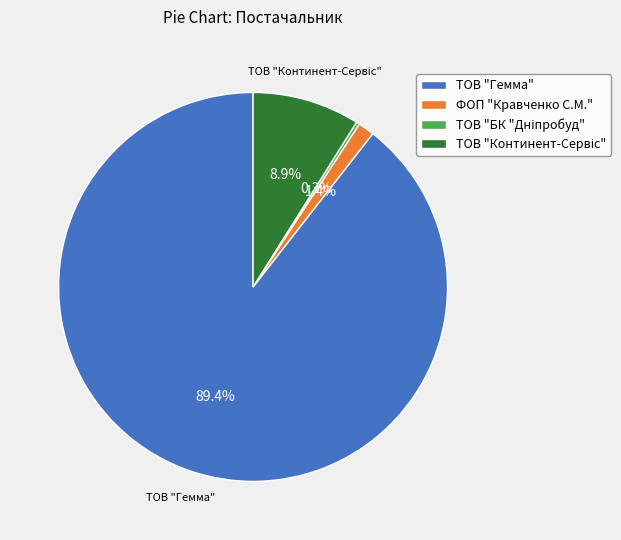

What percentage is NOT represented by ТОВ "Гемма"?

10.6%